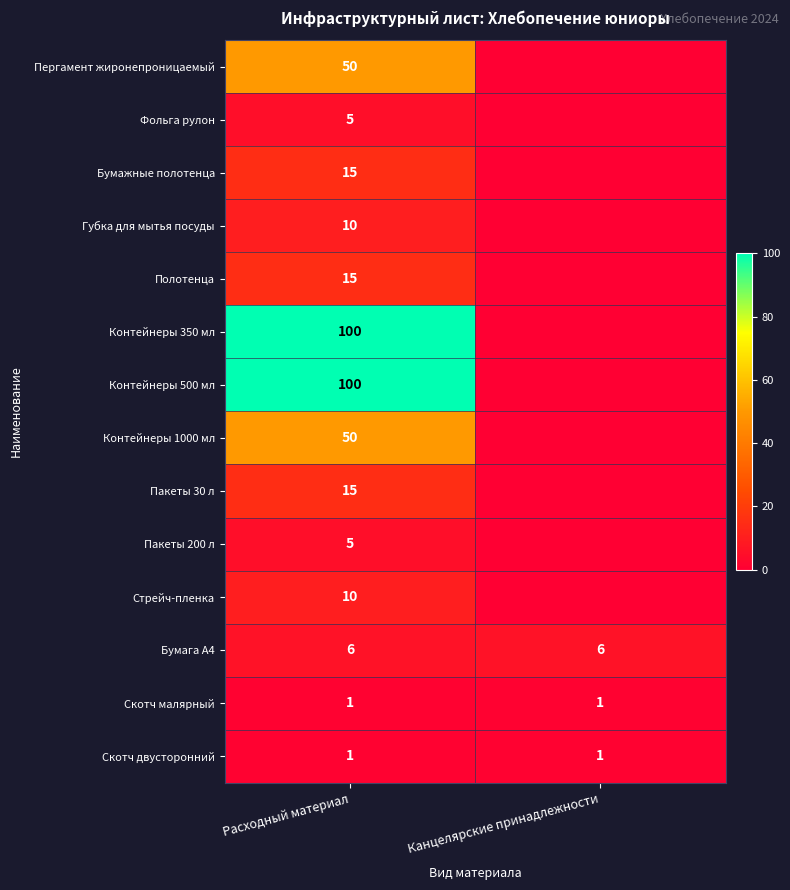

What is the average value of the Бумага А4 series?

6